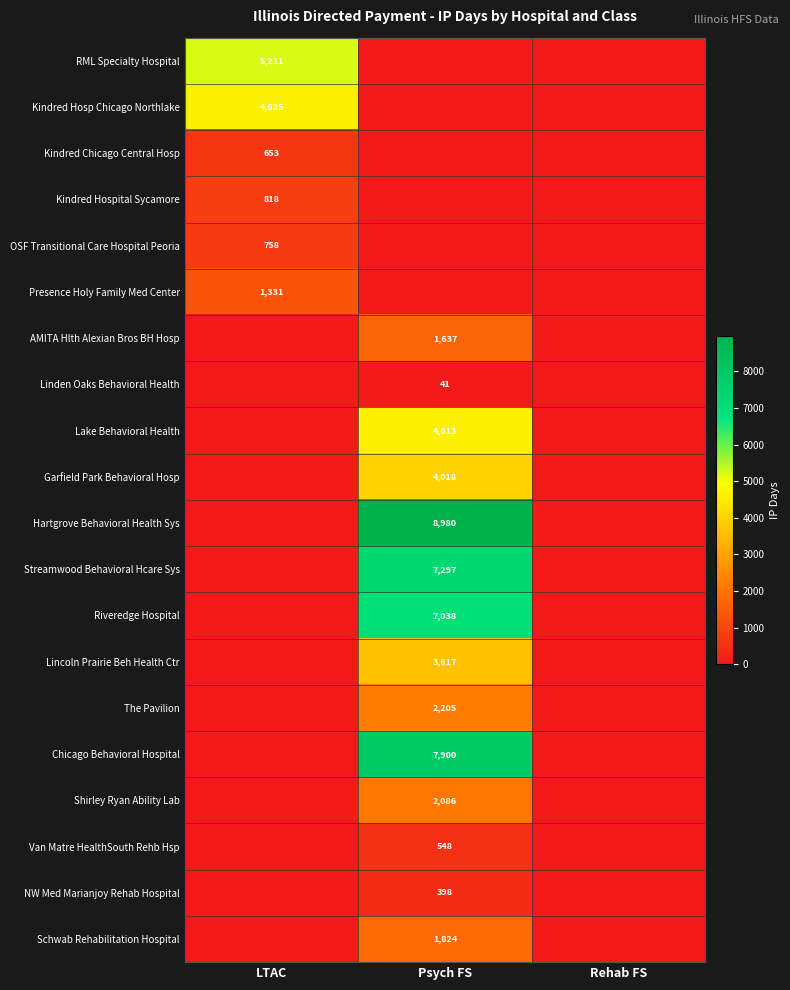

True or false: Riveredge Hospital has a value of 10479 at Psych FS.

False